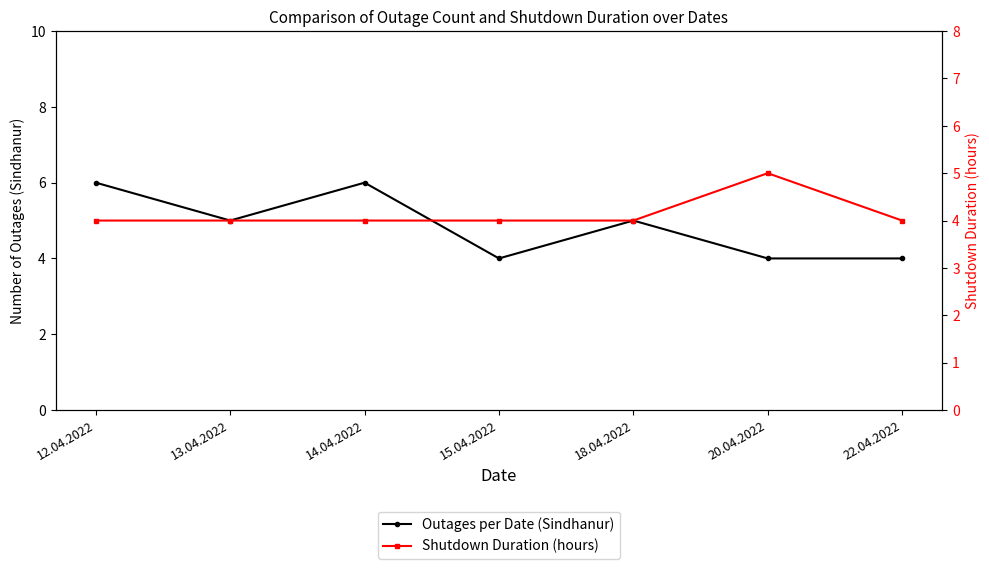

What is the maximum value for Outages per Date (Sindhanur)?

6